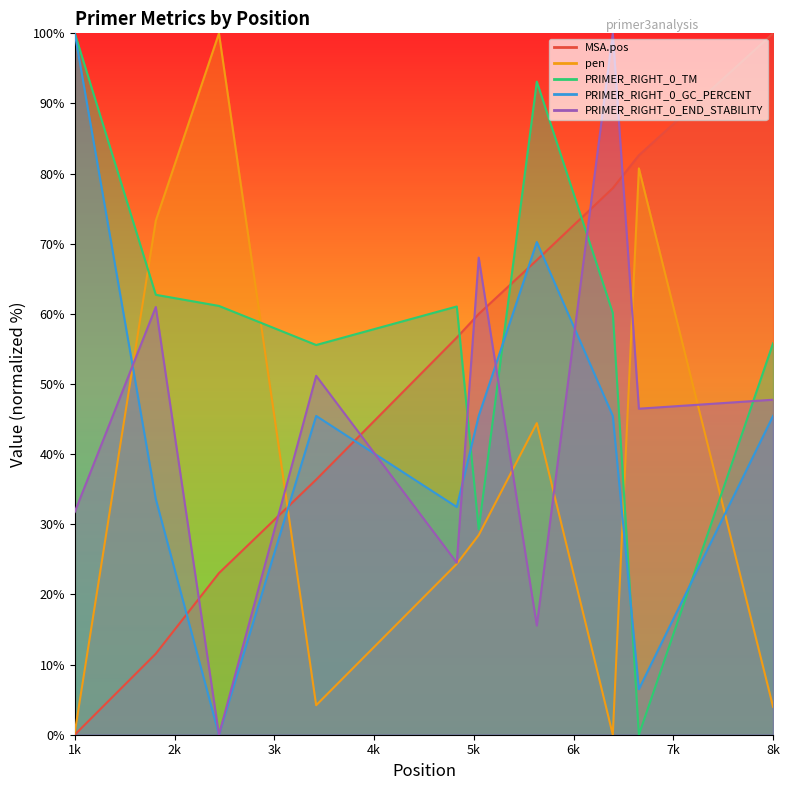

List the series in order of their peak value, lowest first.

MSA.pos, pen, PRIMER_RIGHT_0_TM, PRIMER_RIGHT_0_GC_PERCENT, PRIMER_RIGHT_0_END_STABILITY